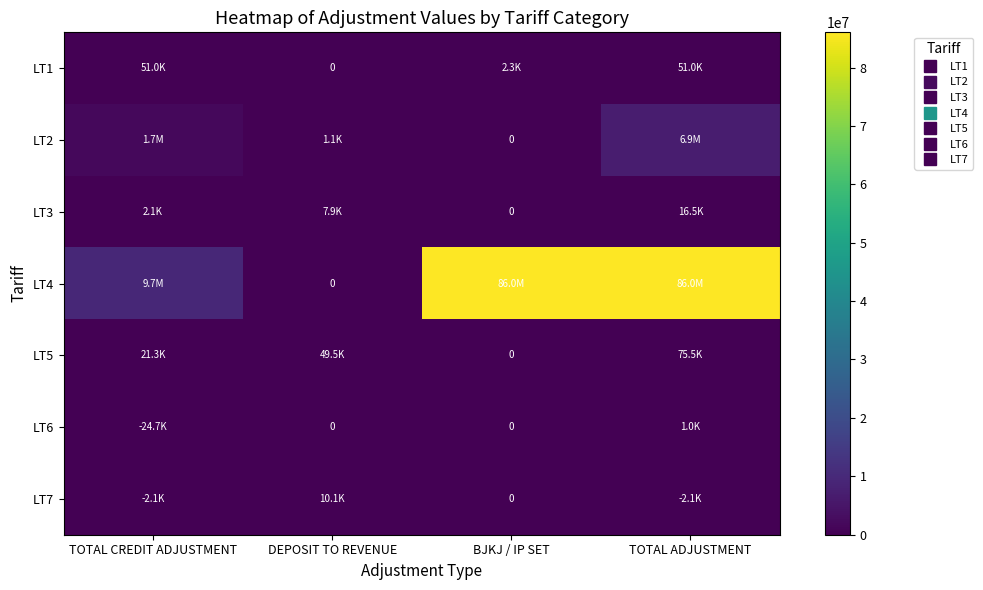

Between DEPOSIT TO REVENUE and TOTAL CREDIT ADJUSTMENT, which is larger?

TOTAL CREDIT ADJUSTMENT